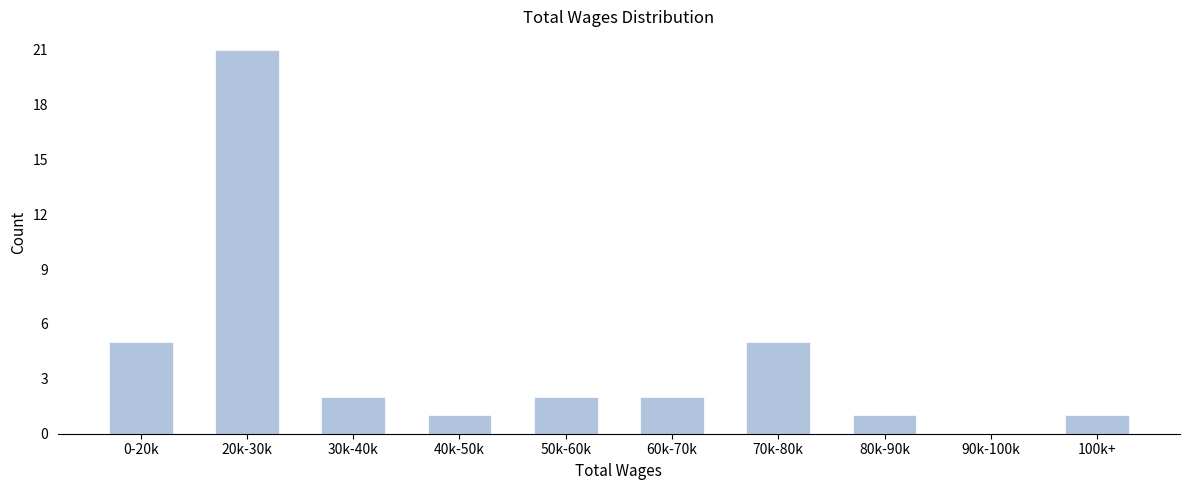

Reading left to right, what are all the values shown in this chart?

0-20k=5	20k-30k=21	30k-40k=2	40k-50k=1	50k-60k=2	60k-70k=2	70k-80k=5	80k-90k=1	90k-100k=0	100k+=1